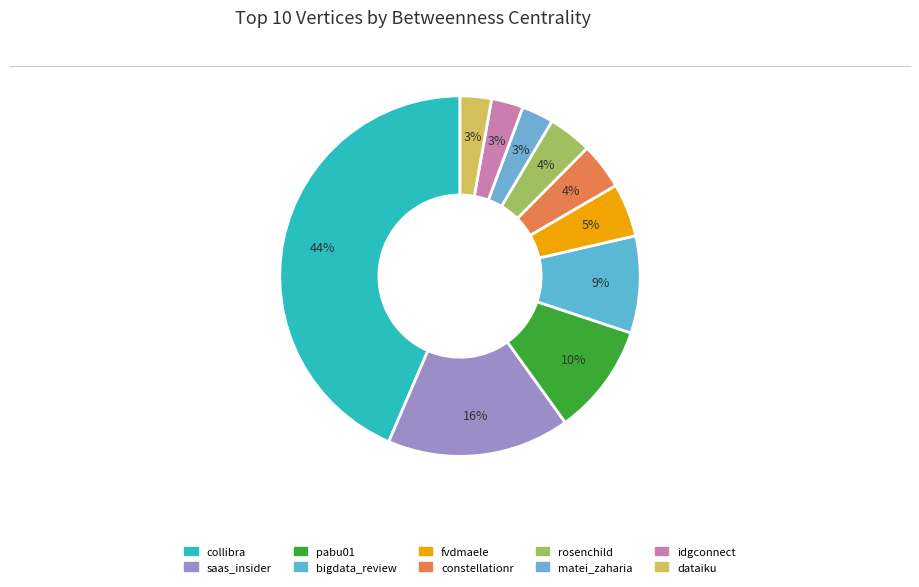

How many segments does this pie chart have?

10